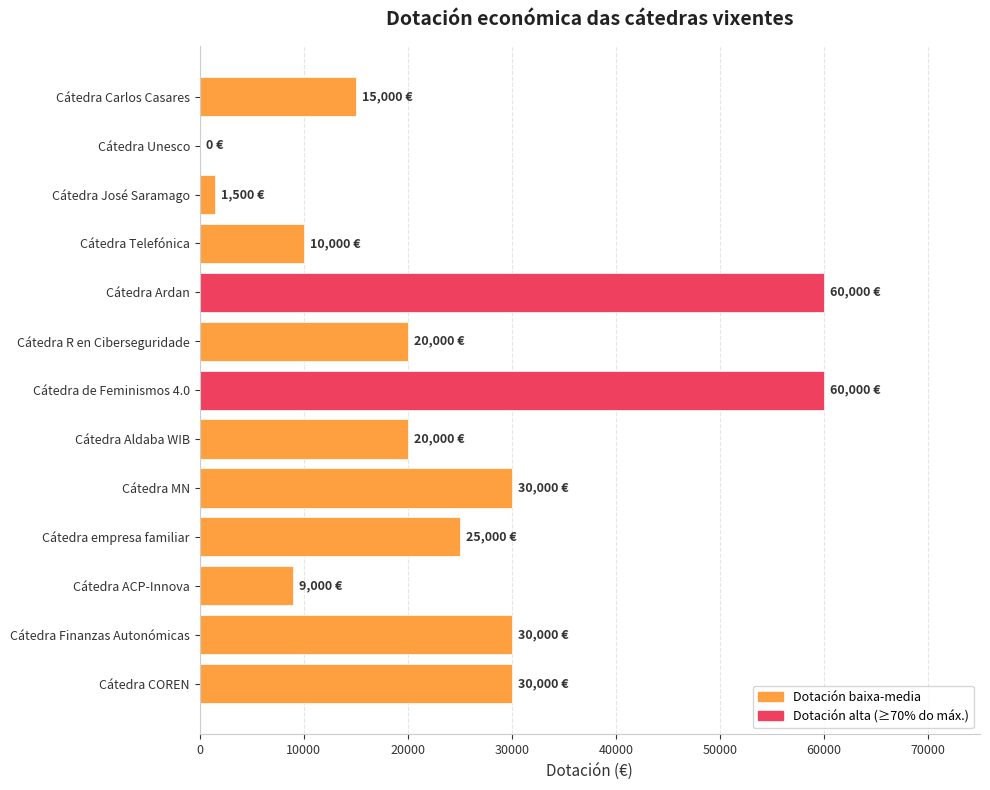

Is it true that the value at Cátedra R en Ciberseguridade is 20000?

True